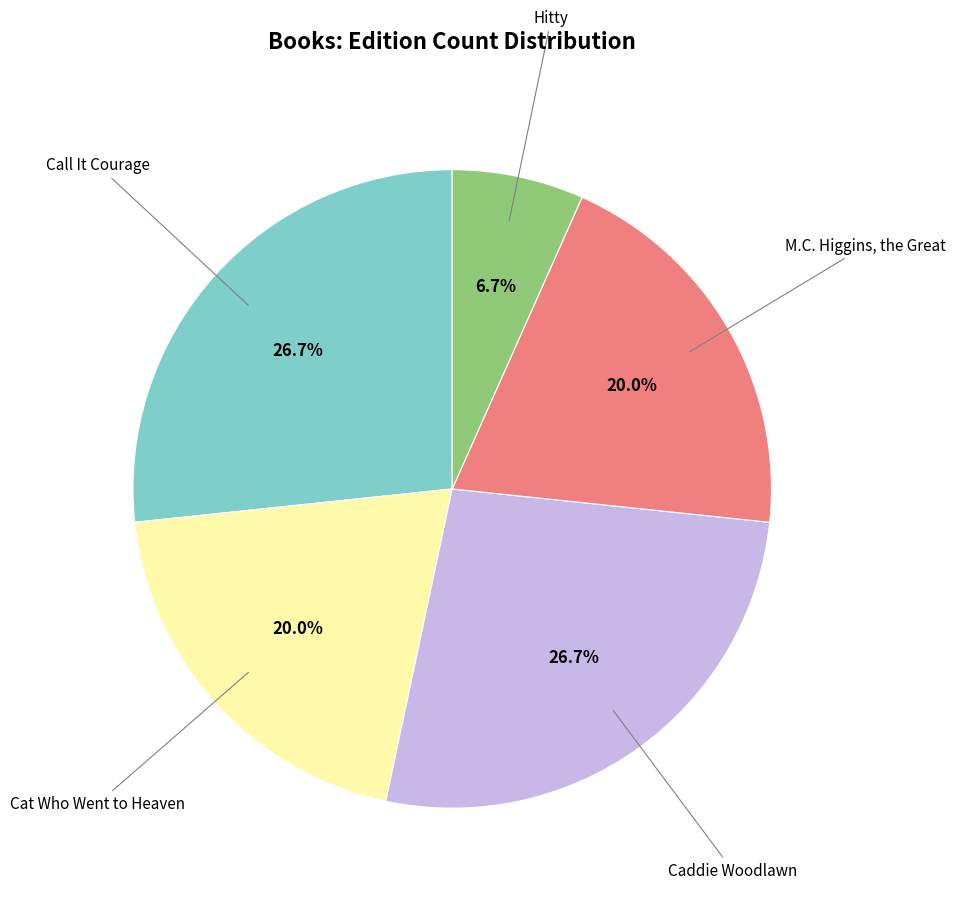

To the nearest percent, what is the average slice percentage?

20%